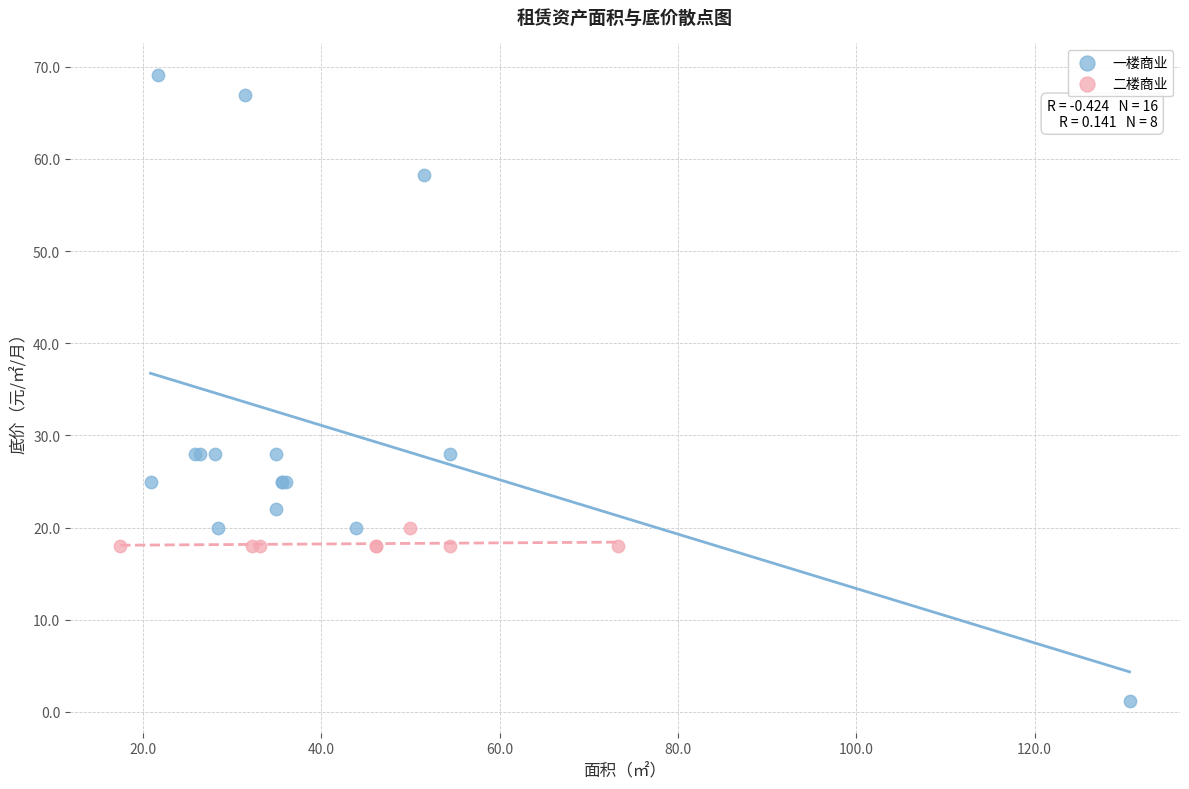

Which series contains the highest Y value?

一楼商业